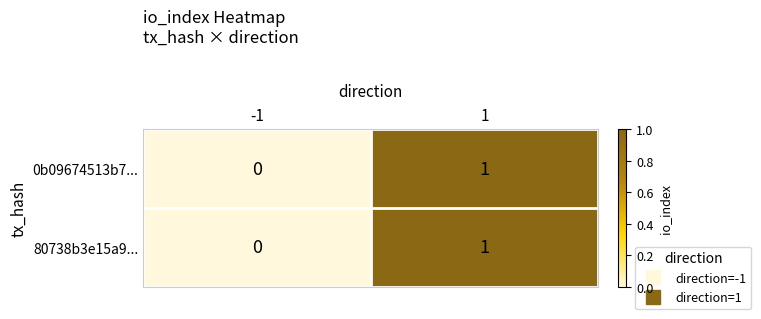

Is the value of 80738b3e15a9... at -1 greater than the value of 0b09674513b7... at 1?

No